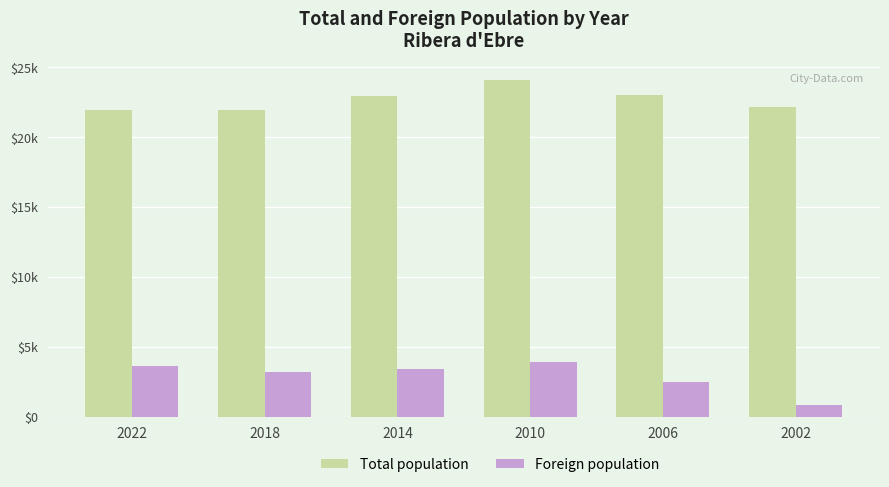

What are all the series names shown in the legend?

Total population, Foreign population